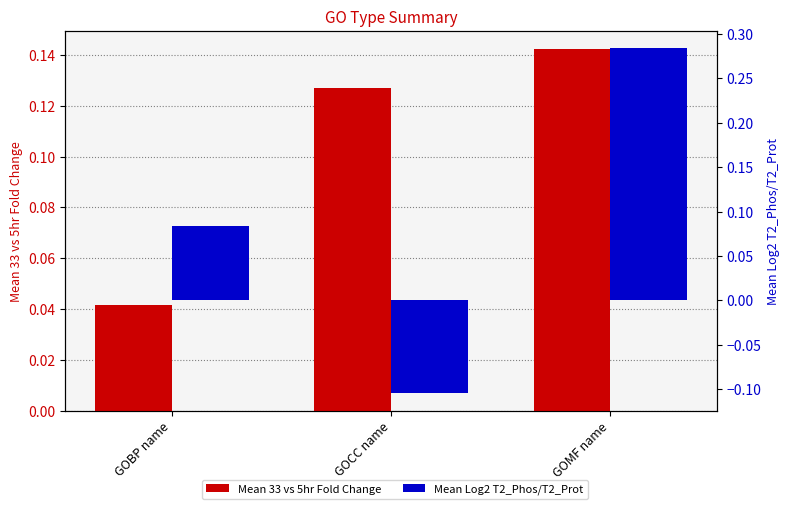

Is it true that Mean Log2 T2_Phos/T2_Prot equals 0.3 at GOMF name?

True